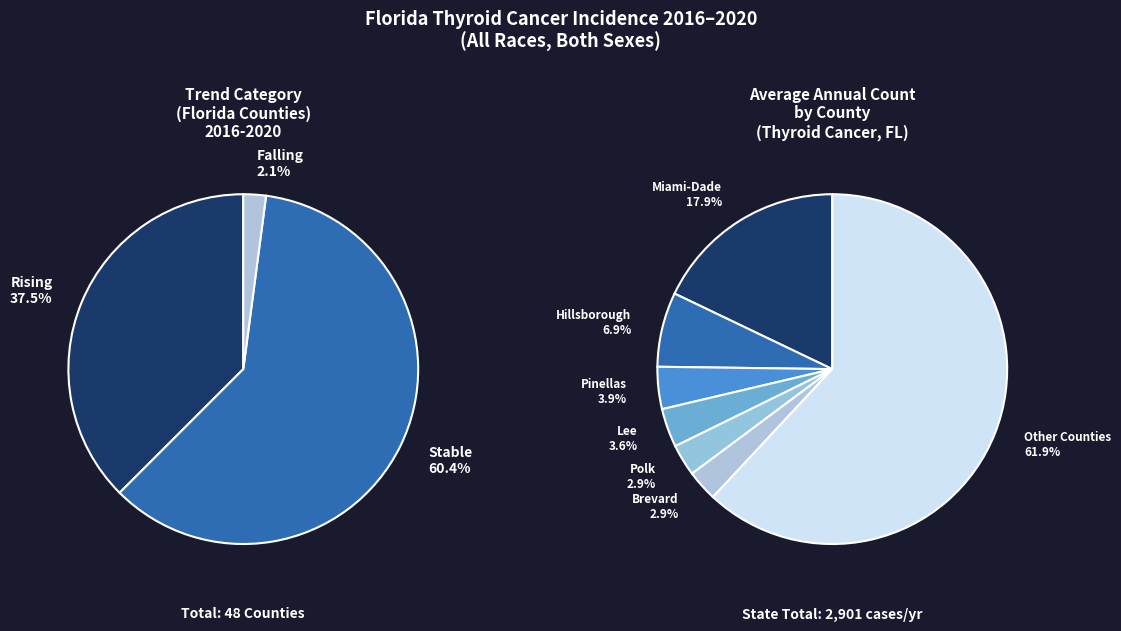

Approximately how many times larger is the value at falling compared to rising?

0.1